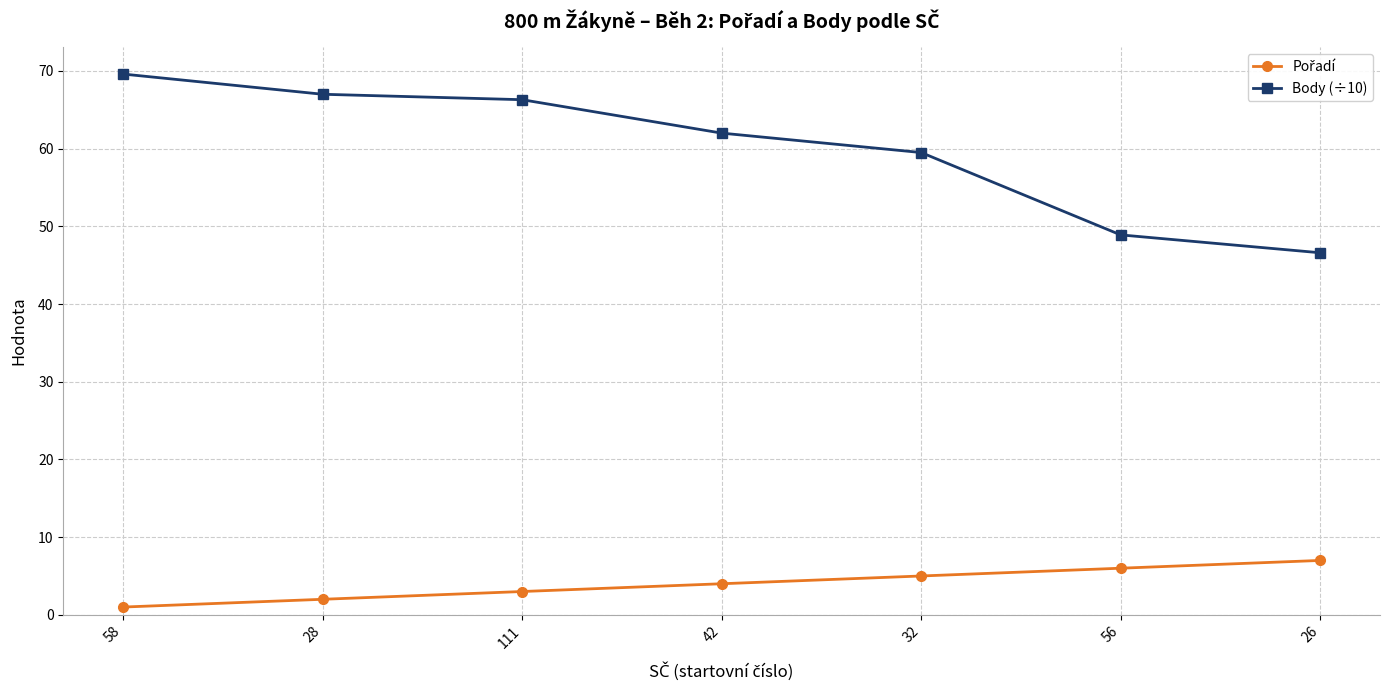

Is it true that Body (÷10) equals 97.1 at 111?

False